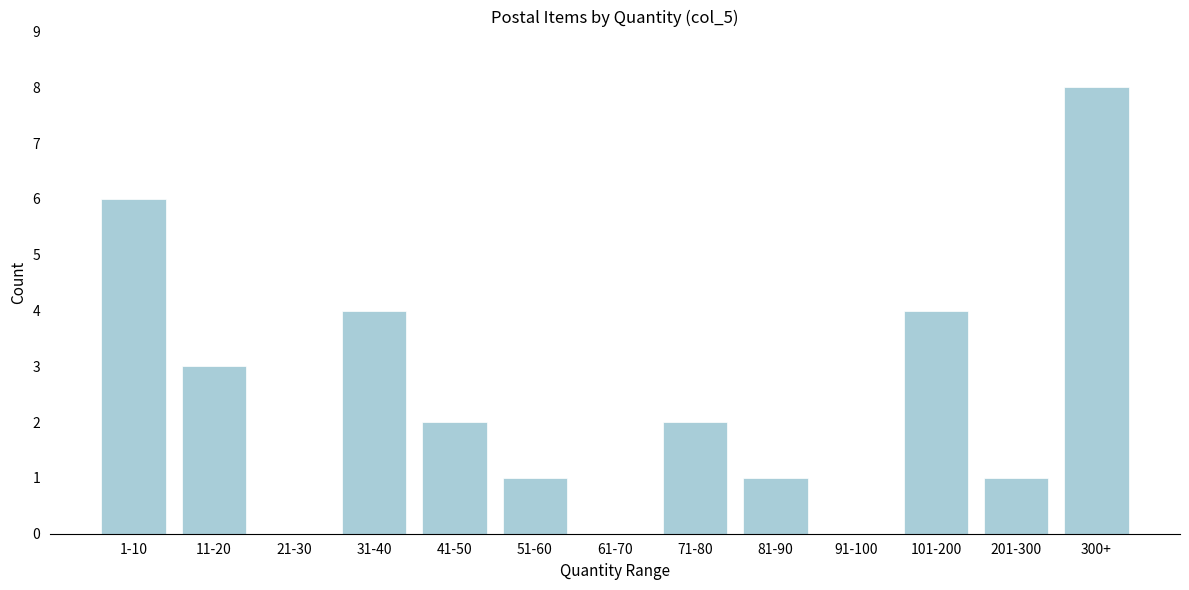

Reading right to left, transcribe all the data shown in this chart.

300+=8	201-300=1	101-200=4	91-100=0	81-90=1	71-80=2	61-70=0	51-60=1	41-50=2	31-40=4	21-30=0	11-20=3	1-10=6